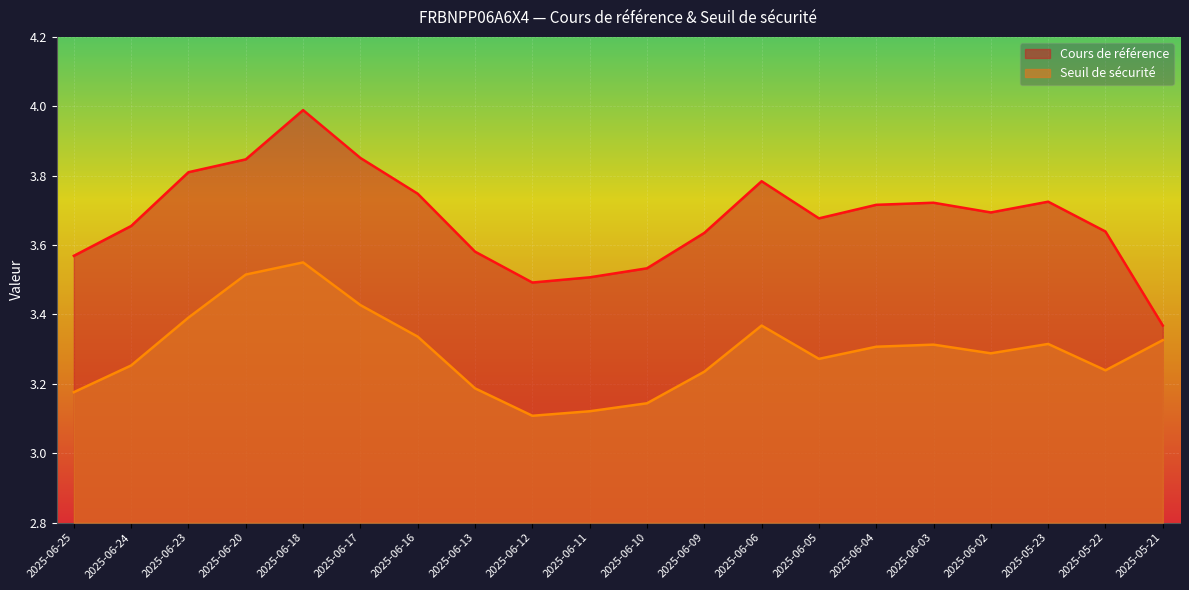

At which category is the sum across all series the highest?

2025-06-18